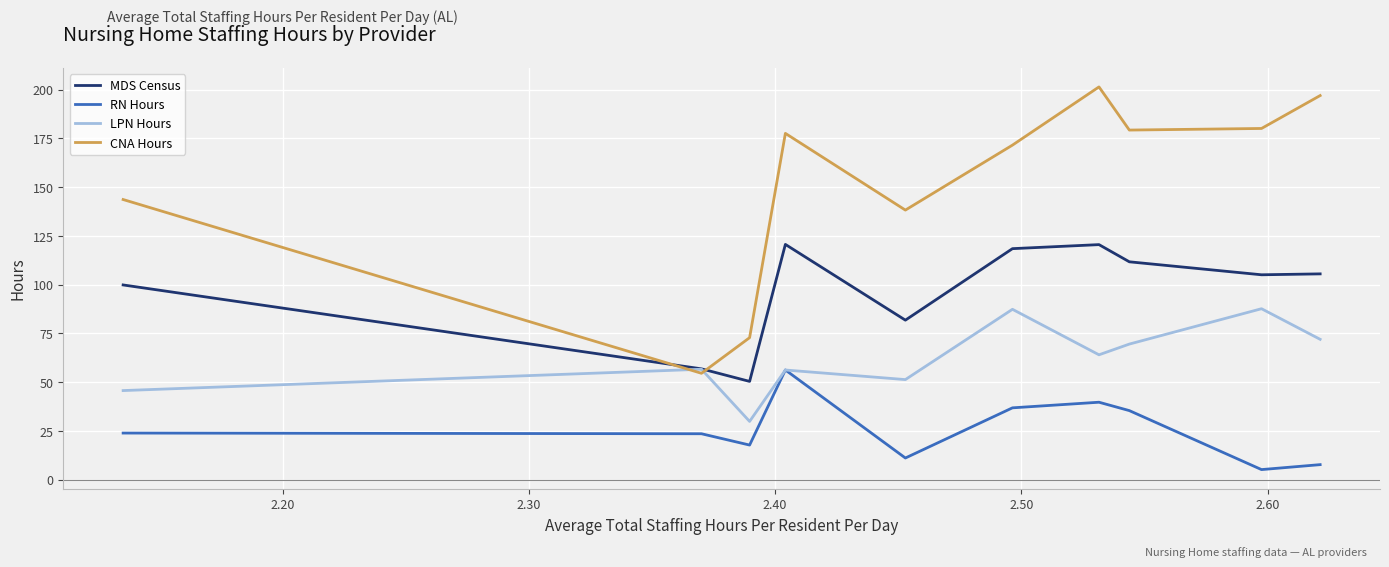

Which series has the largest range (max minus min)?

CNA Hours